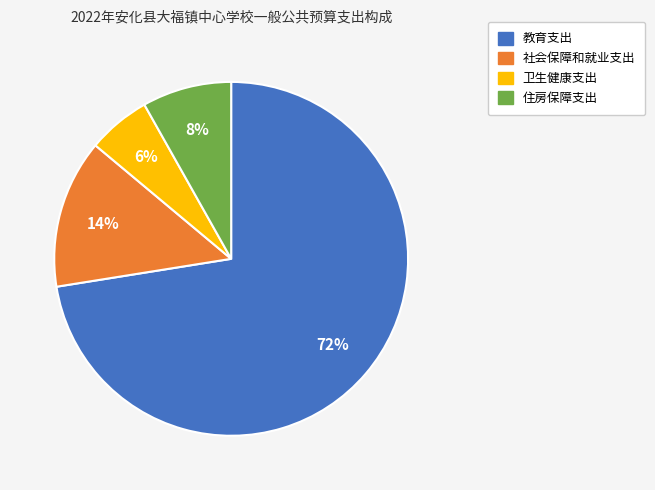

Between 社会保障和就业支出 and 住房保障支出, which is larger?

社会保障和就业支出